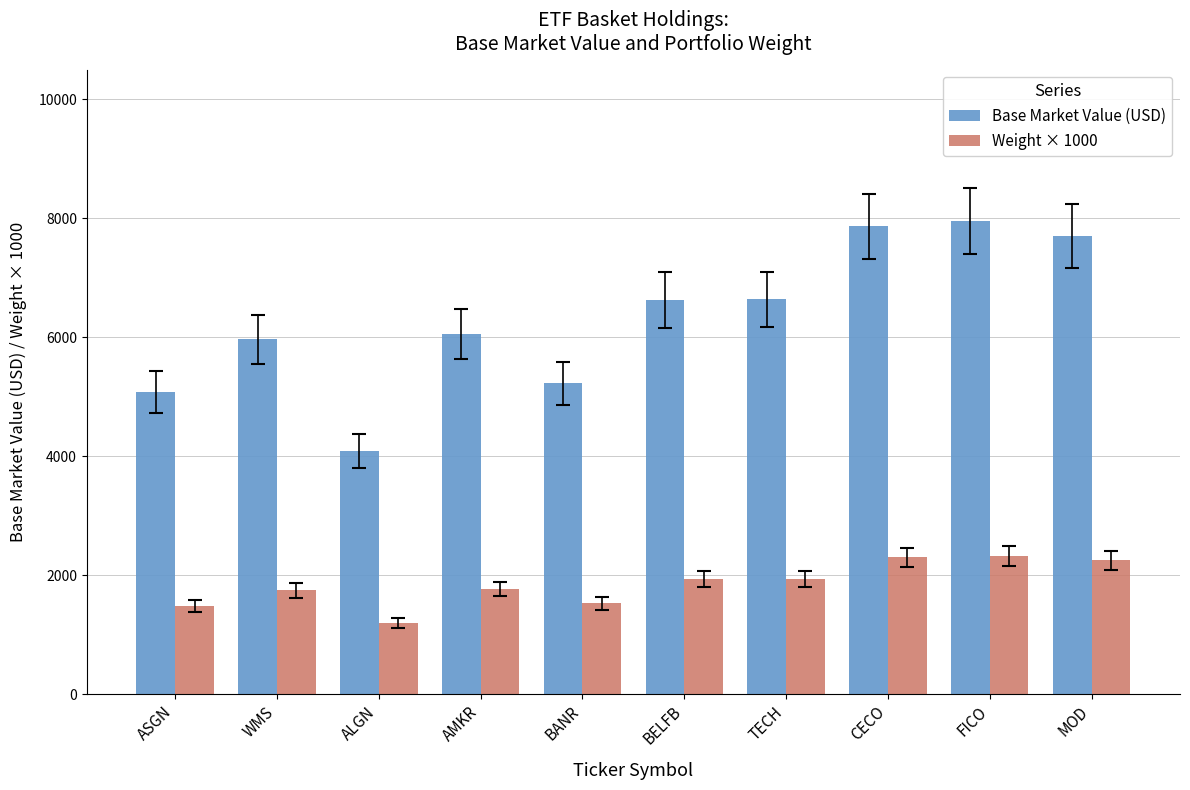

Is it true that Base Market Value (USD) equals 5963.4 at WMS?

True